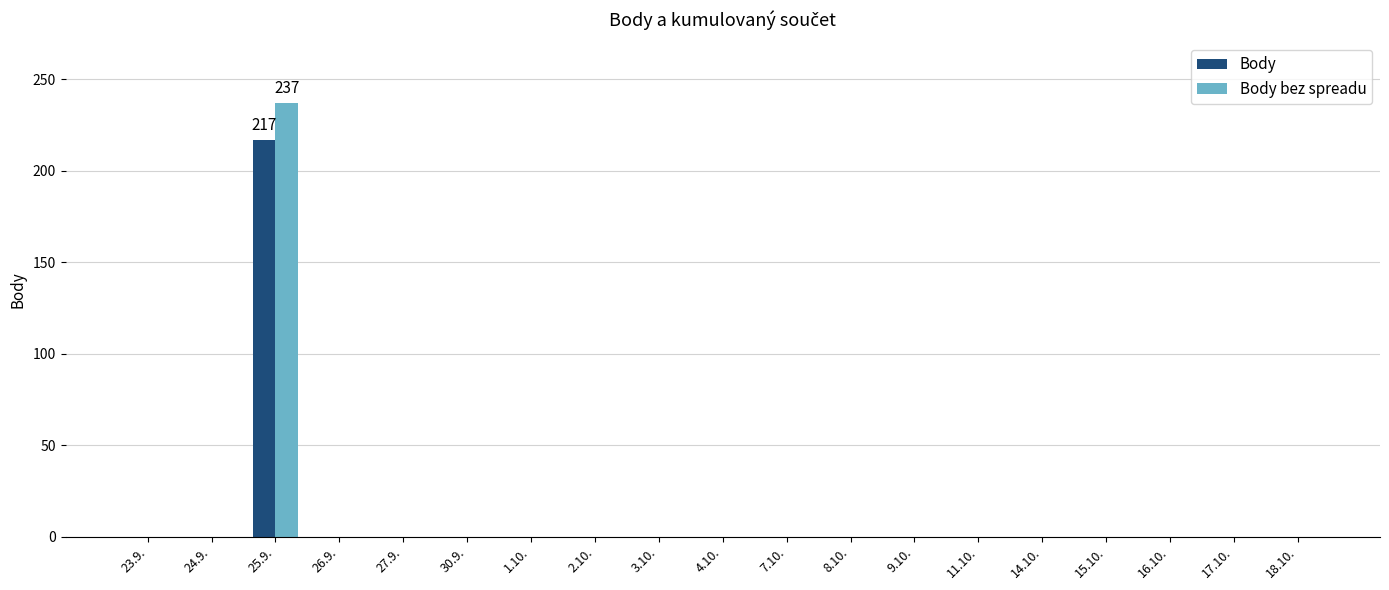

Reading left to right, transcribe all the data shown in this chart.

Body: 23.9.=0.0	24.9.=0.0	25.9.=217.0	26.9.=0.0	27.9.=0.0	30.9.=0.0	1.10.=0.0	2.10.=0.0	3.10.=0.0	4.10.=0.0	7.10.=0.0	8.10.=0.0	9.10.=0.0	11.10.=0.0	14.10.=0.0	15.10.=0.0	16.10.=0.0	17.10.=0.0	18.10.=0.0
Body bez spreadu: 23.9.=0.0	24.9.=0.0	25.9.=237.0	26.9.=0.0	27.9.=0.0	30.9.=0.0	1.10.=0.0	2.10.=0.0	3.10.=0.0	4.10.=0.0	7.10.=0.0	8.10.=0.0	9.10.=0.0	11.10.=0.0	14.10.=0.0	15.10.=0.0	16.10.=0.0	17.10.=0.0	18.10.=0.0